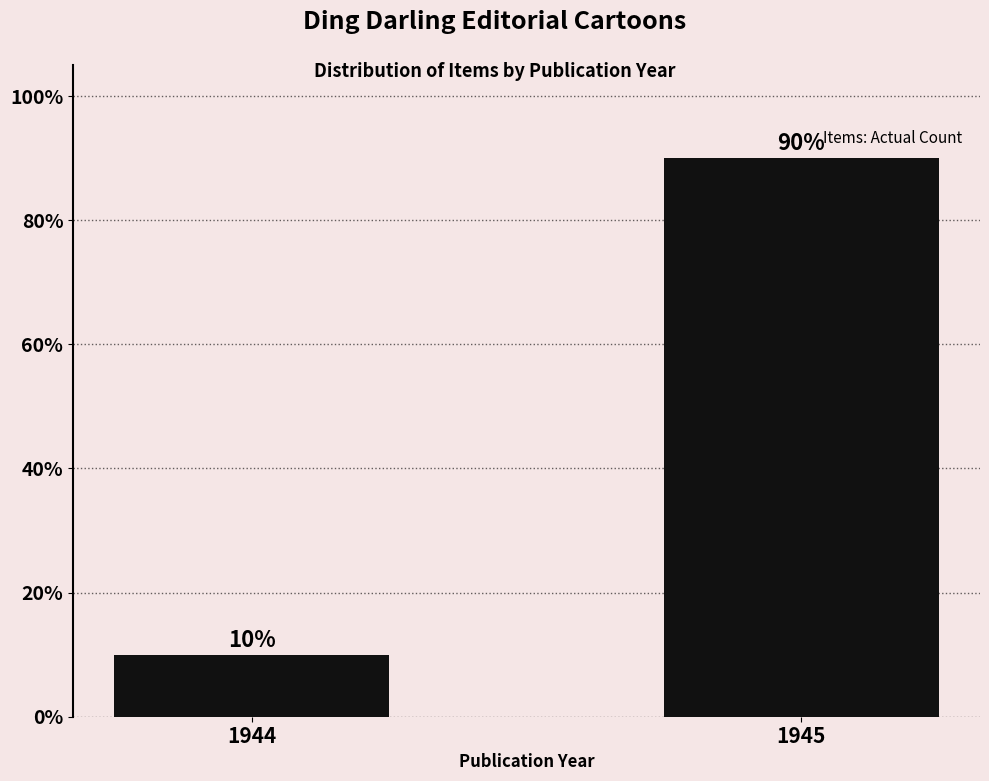

Between 1945 and 1944, which is larger?

1945